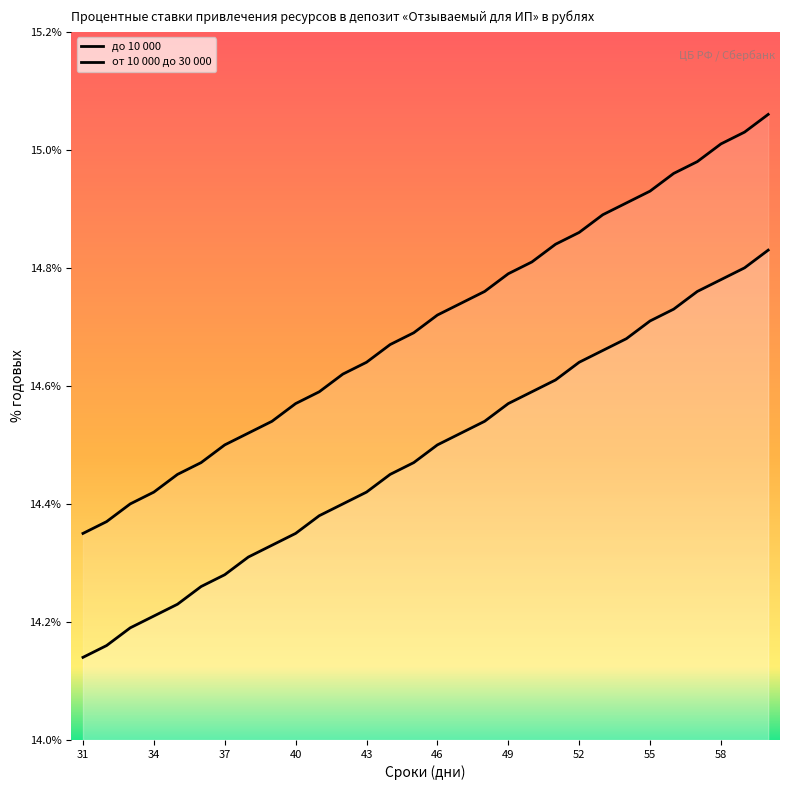

True or false: от 10 000 до 30 000 and до 10 000 intersect in this chart.

False